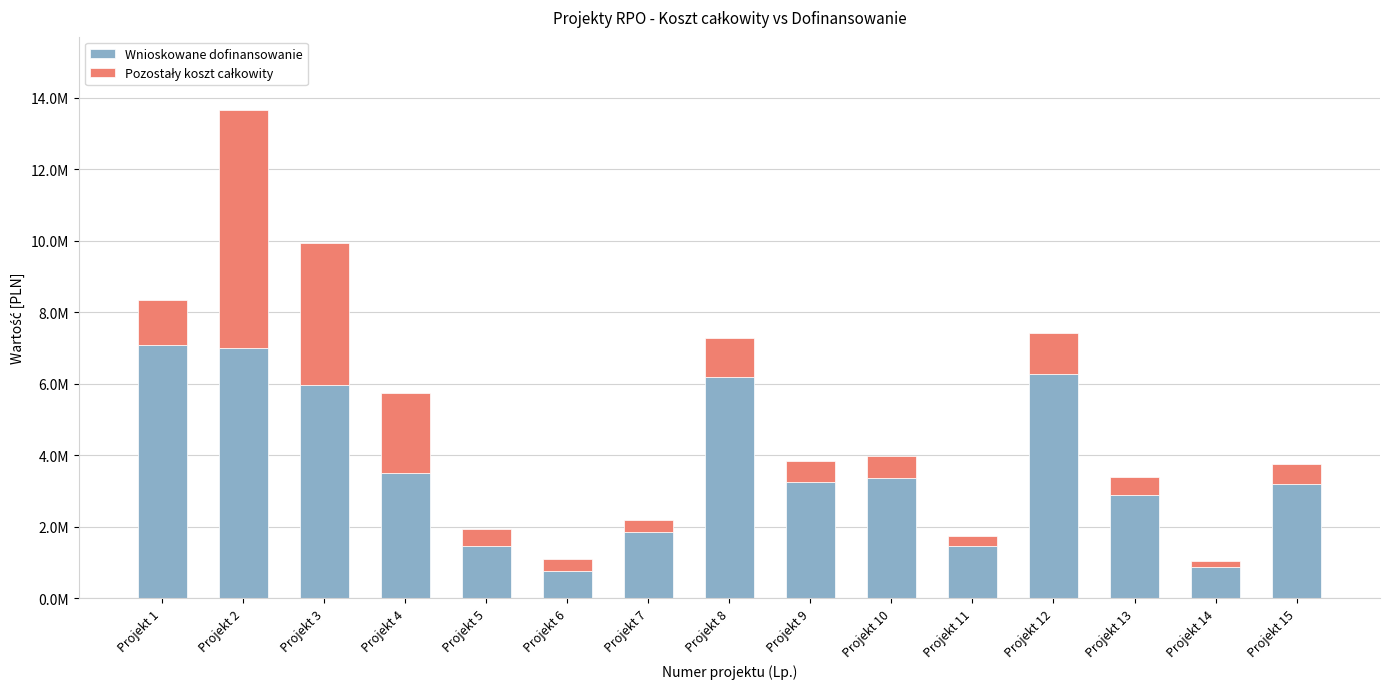

At which label is Wnioskowane dofinansowanie closest to 3920680?

Projekt 4